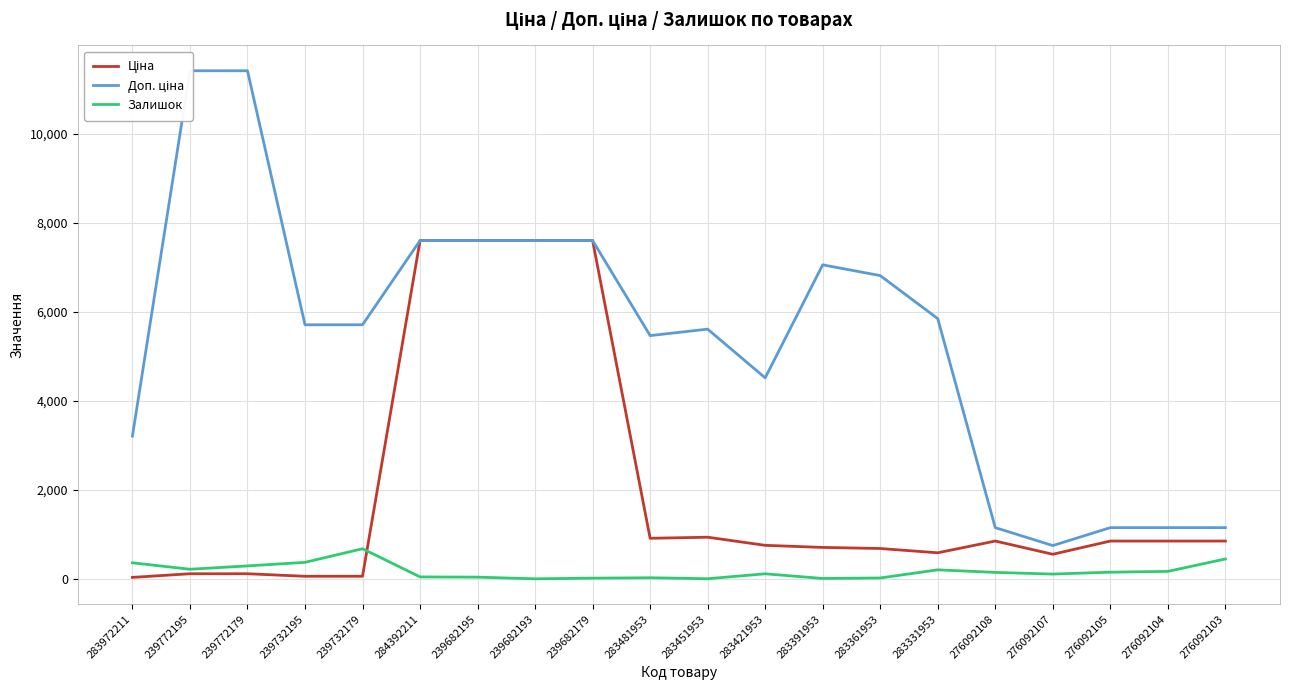

Reading right to left, transcribe all the data shown in this chart.

Ціна: 848.4	848.4	848.4	551.5	848.4	584.4	681.0	705.1	752.2	934.5	910.4	7596.5	7596.5	7596.5	7596.5	57.0	57.0	114.1	114.1	32.0
Доп. ціна: 1149.7	1149.7	1149.7	747.0	1149.7	5843.9	6809.8	7051.3	4513.3	5607.2	5462.3	7596.5	7596.5	7596.5	7596.5	5705.0	5705.0	11410.0	11410.0	3205.0
Залишок: 446.0	167.0	149.0	107.0	144.0	202.0	19.0	8.0	113.0	2.0	24.0	15.0	0.0	38.0	43.0	676.0	370.0	290.0	215.0	360.0